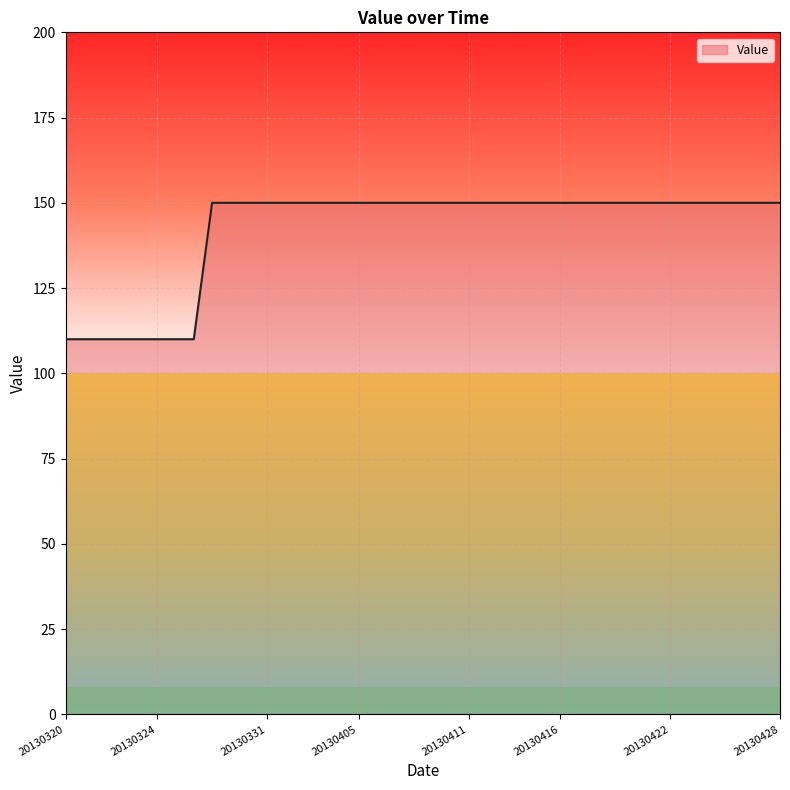

What is the maximum value shown in the chart?

150